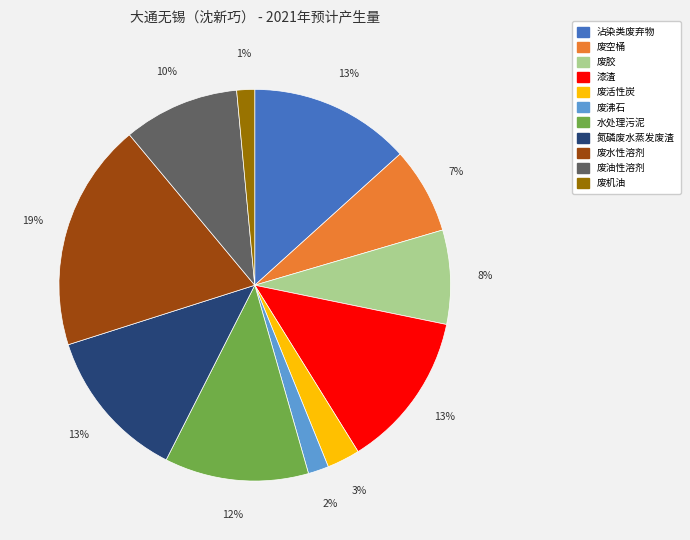

Is the sum of 废机油 and 氮磷废水蒸发废渣 greater than half?

No